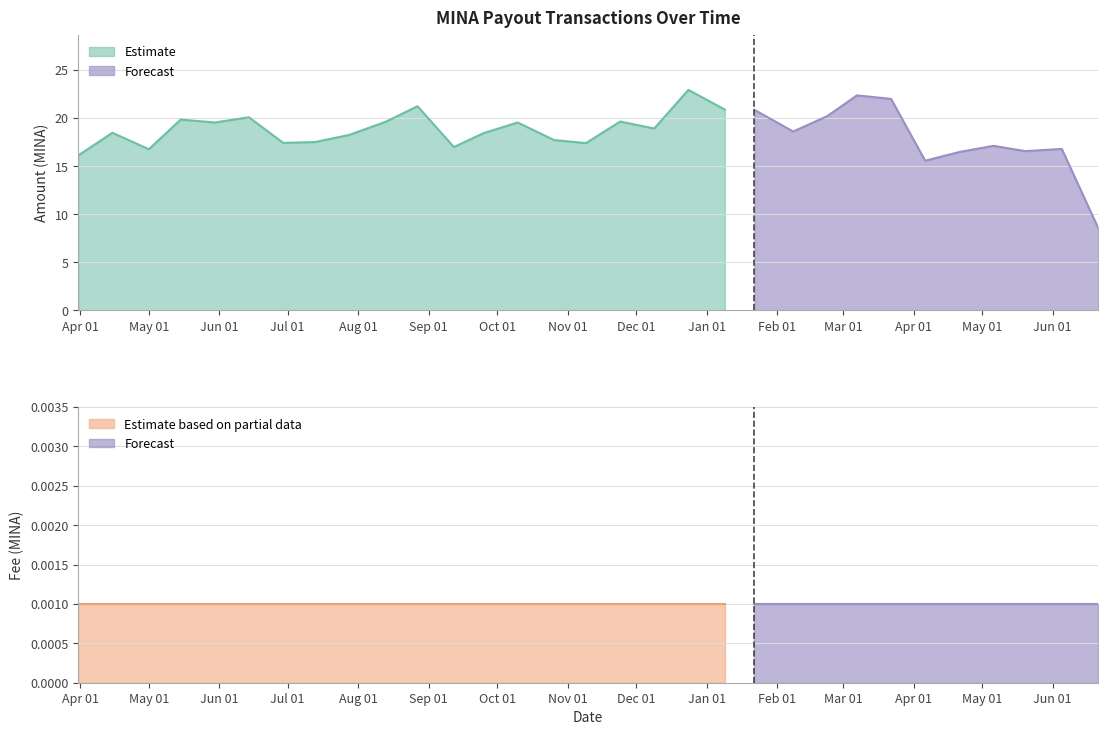

What is the spread (max minus min) of values at 2023-08-27?

21.2